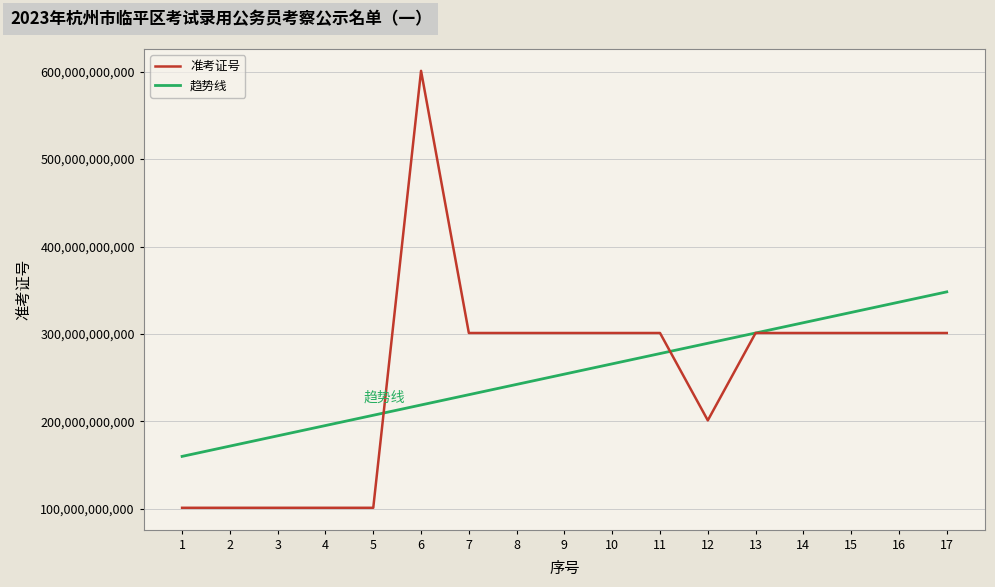

Does the chart have visible grid lines?

Yes